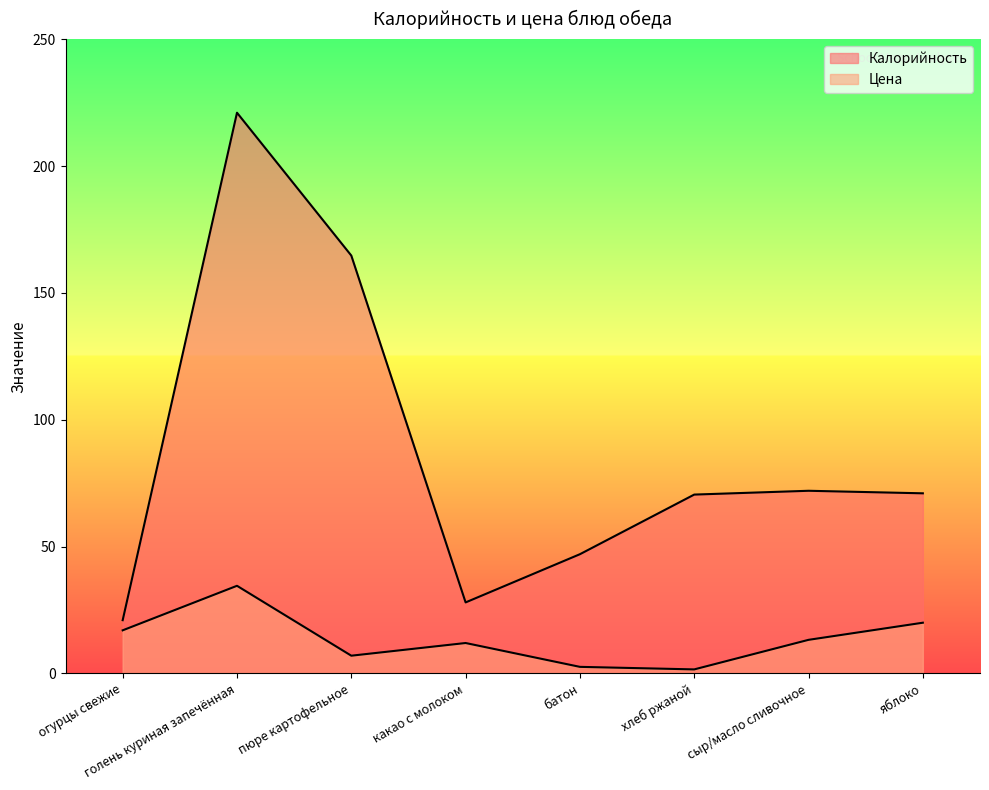

What is the value of the Цена point at the 2nd from the left?

34.5